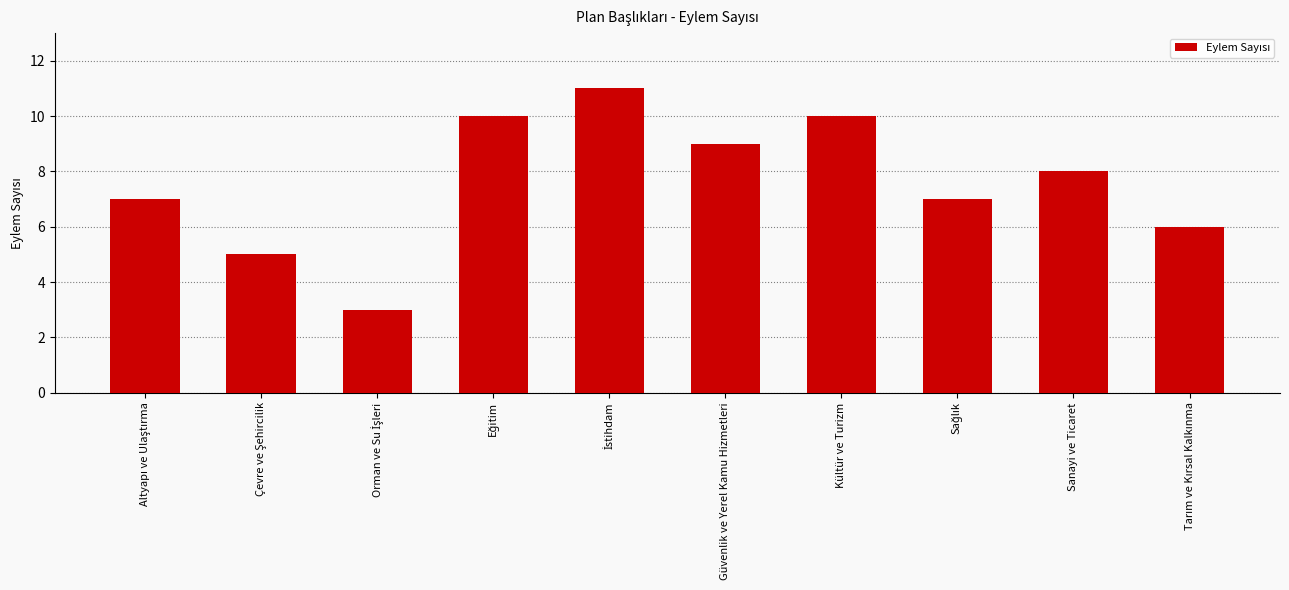

True or false: the data shows 10 at Kültür ve Turizm.

True